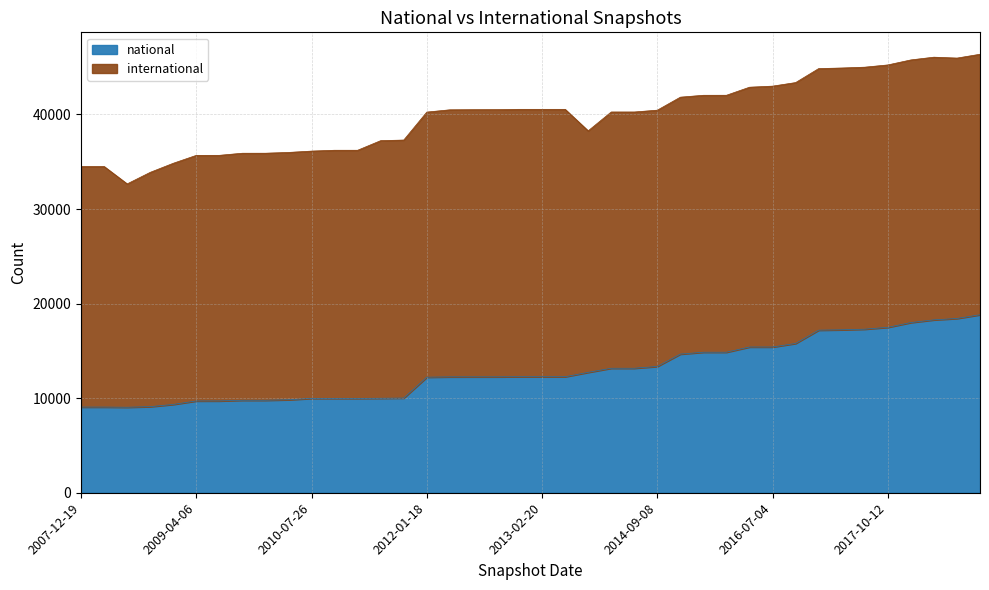

At which category does the chart reach its minimum across all series?

2008-06-27